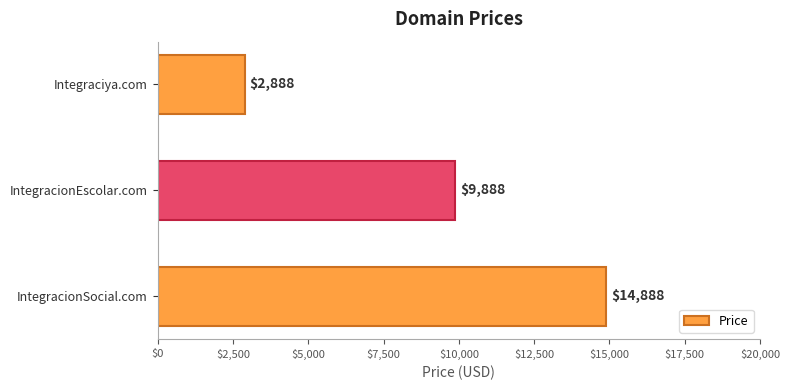

How many bars are there in total?

3